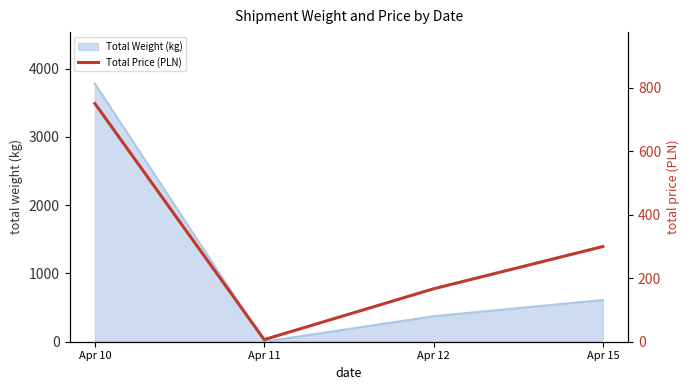

Reading left to right, transcribe all the data shown in this chart.

Apr 10=749.8	Apr 11=6.7	Apr 12=166.6	Apr 15=299.7